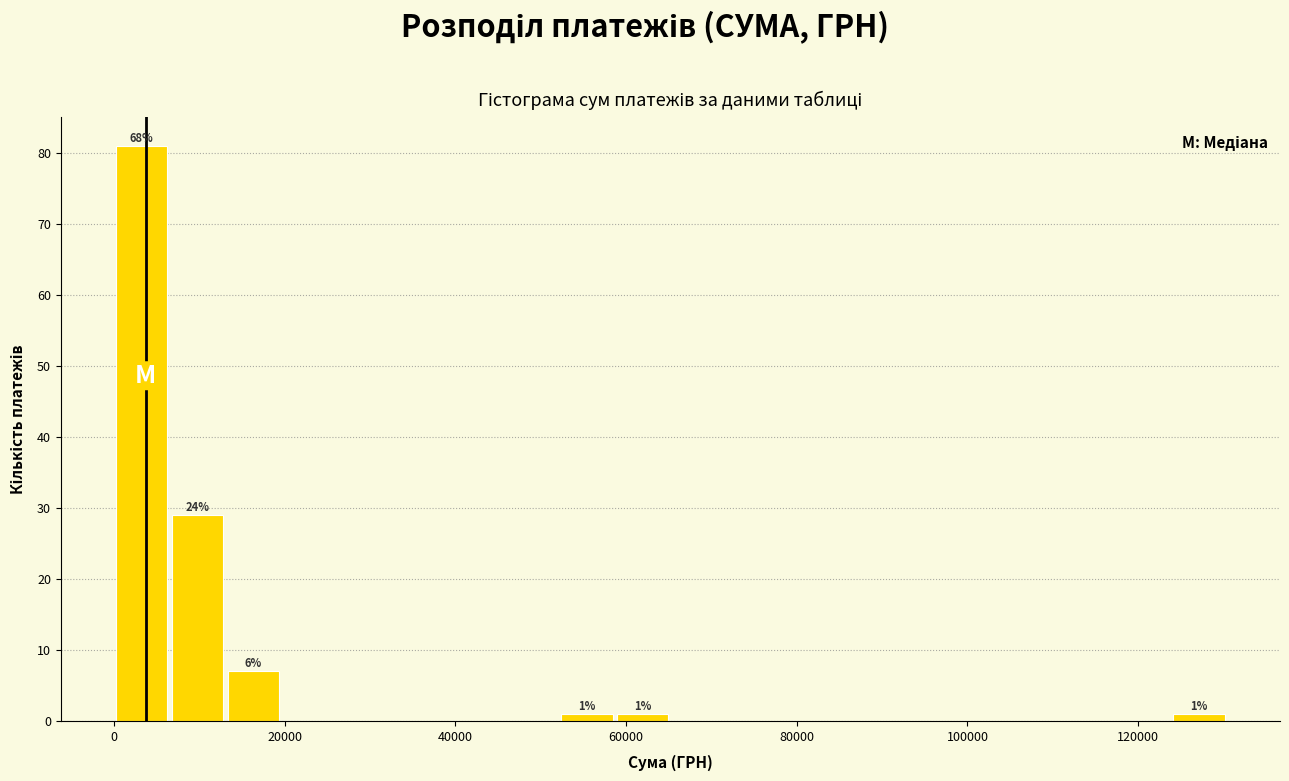

Read against the x-axis, roughly where is the centre of the tallest bar?

4000